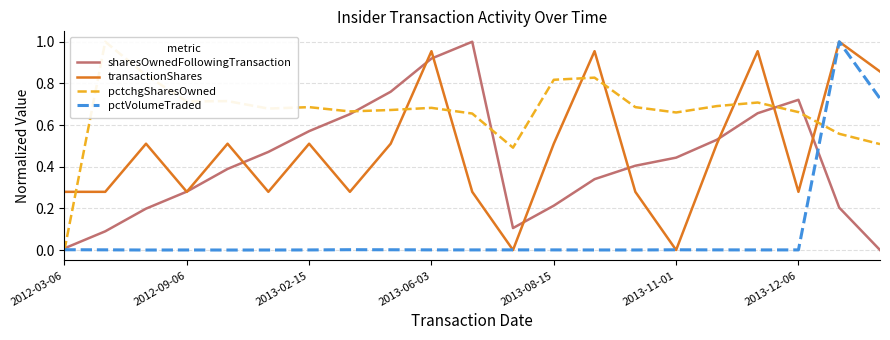

Which series has the widest spread of values?

sharesOwnedFollowingTransaction